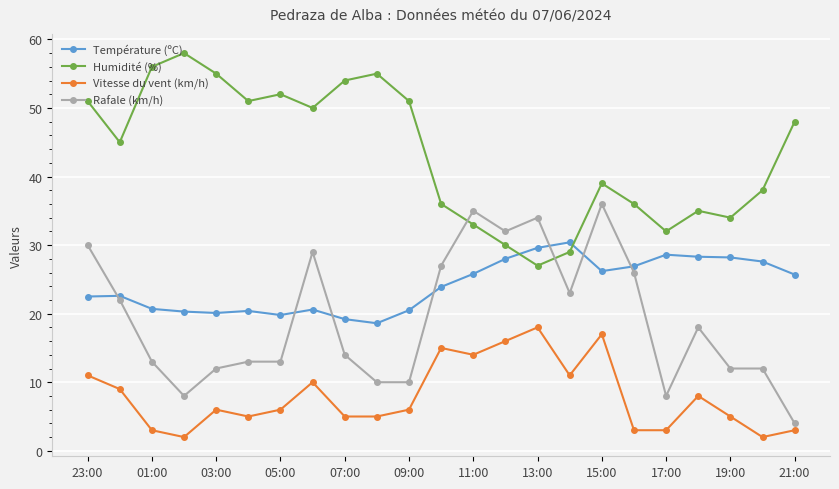

What is the smallest value displayed?

2.0